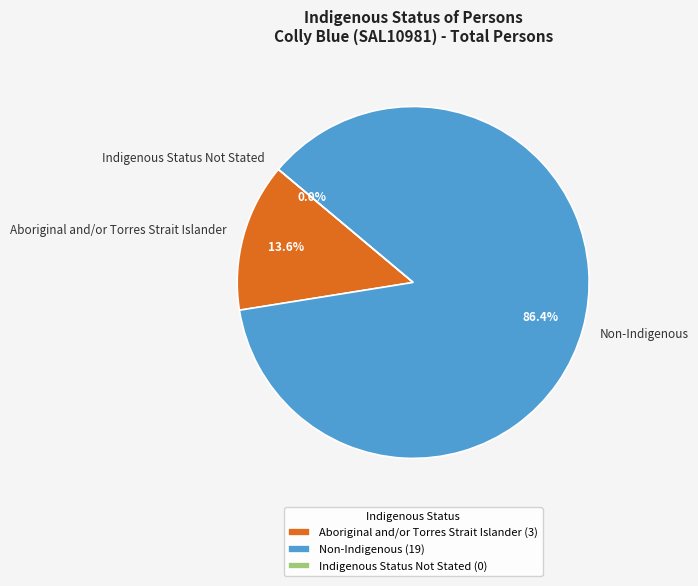

Rank the categories by value from lowest to highest.

Indigenous Status Not Stated, Aboriginal and/or Torres Strait Islander, Non-Indigenous